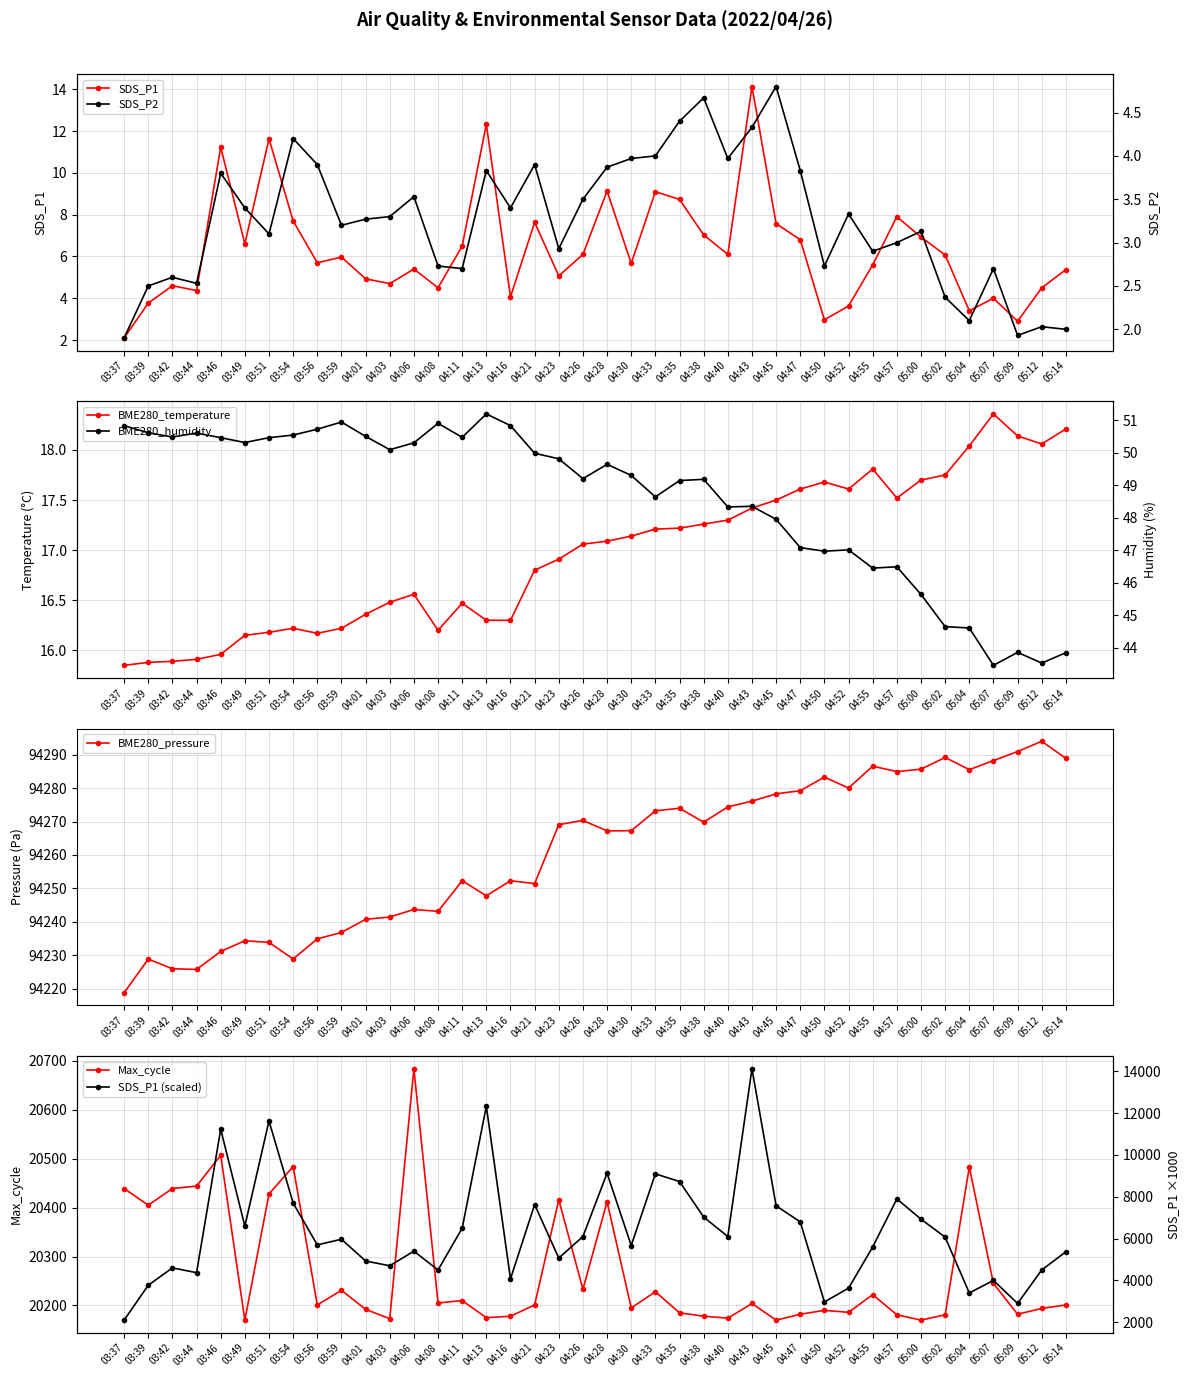

Count the number of categories in the chart.

40